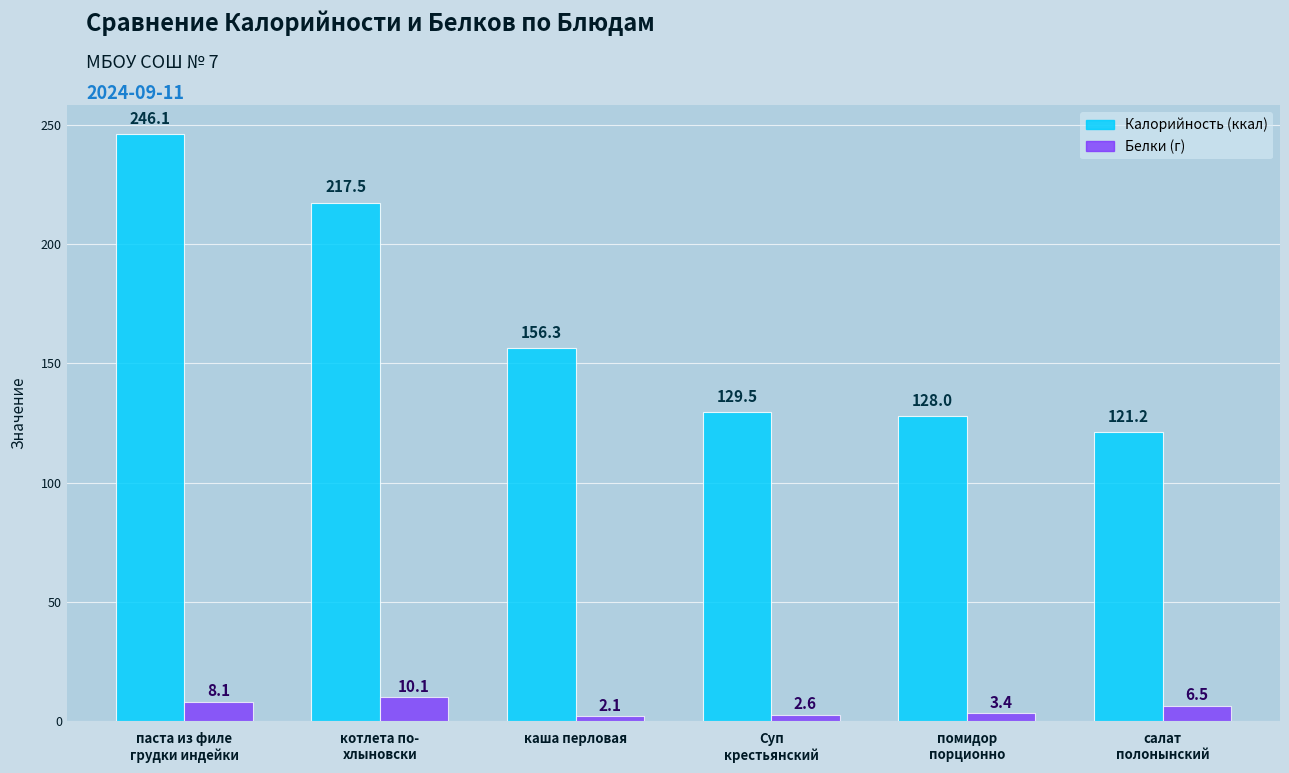

Are the bars horizontal?

No